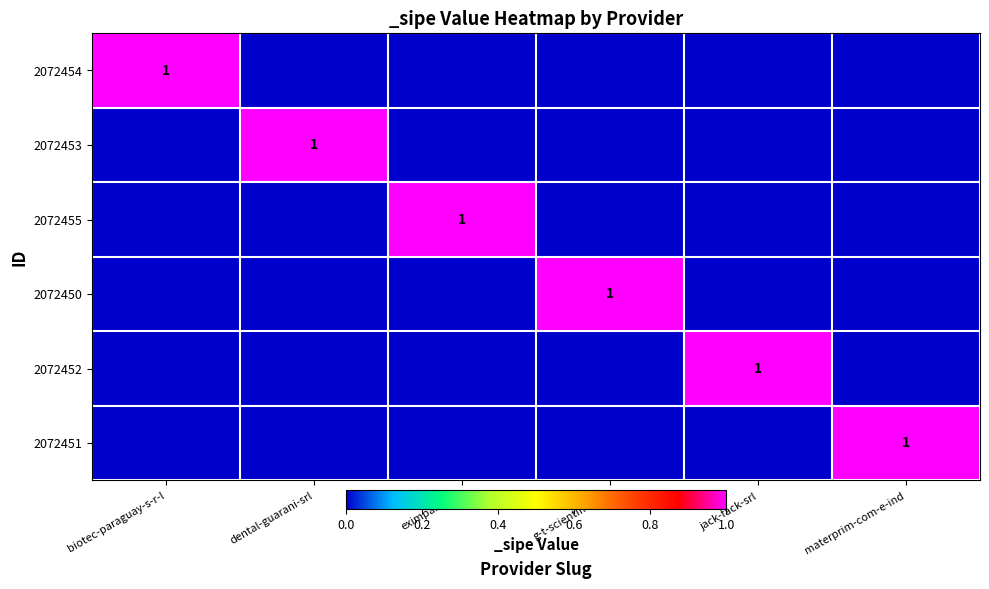

The 2072452 series shows 2 at jack-fack-srl. True or false?

False